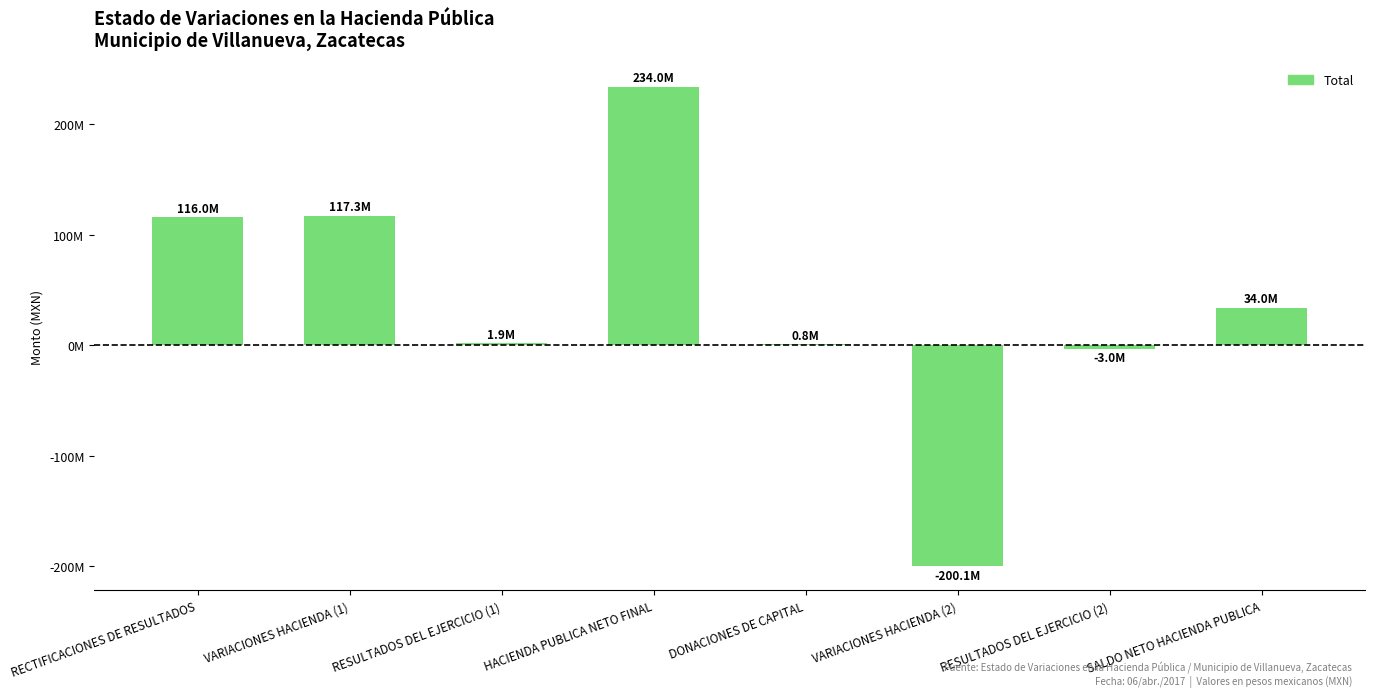

Which has a higher value, RECTIFICACIONES DE RESULTADOS or HACIENDA PUBLICA NETO FINAL?

HACIENDA PUBLICA NETO FINAL